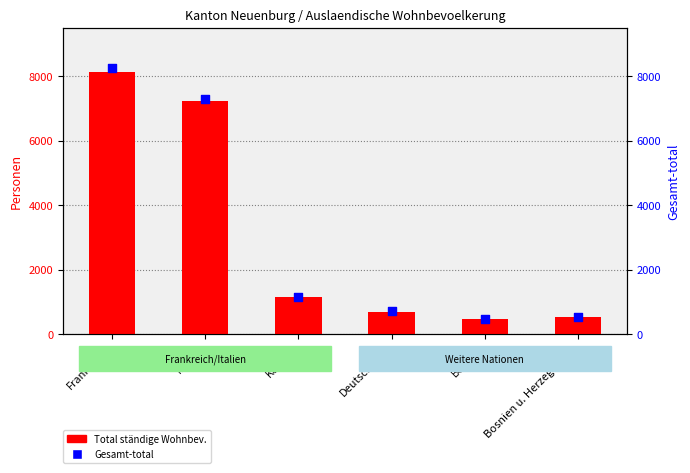

At which category is the sum across all series the highest?

Frankreich